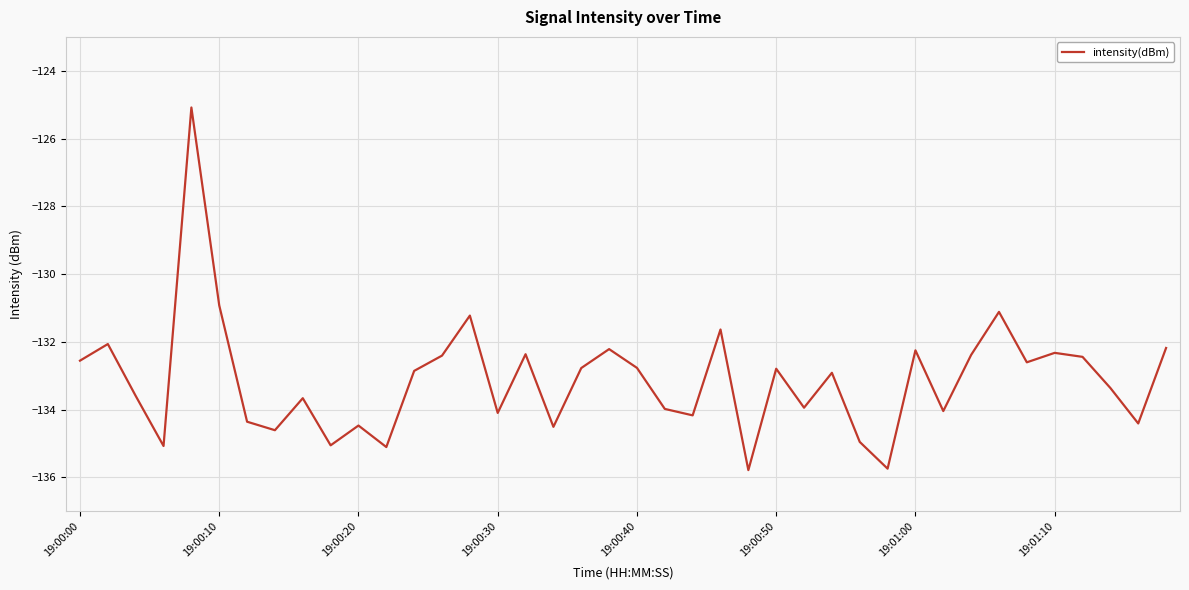

What is the difference between the maximum and minimum values?

10.7